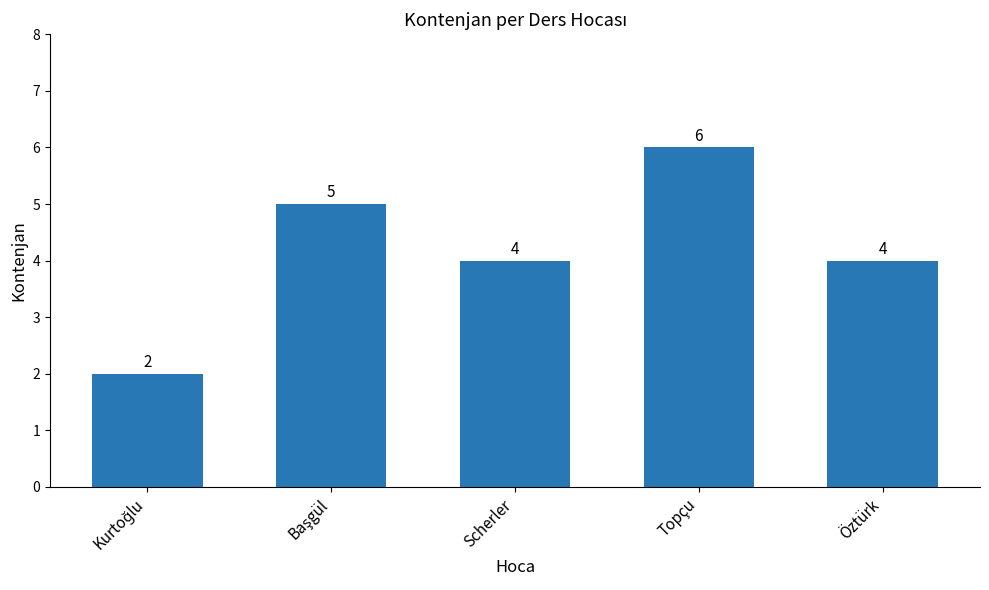

The chart shows a value of 4 at Öztürk. True or false?

True